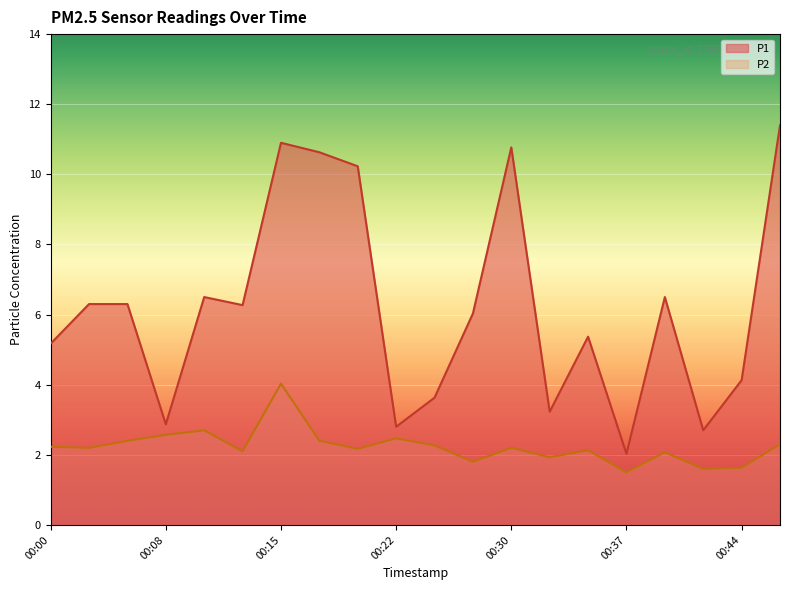

True or false: P1 and P2 intersect in this chart.

False